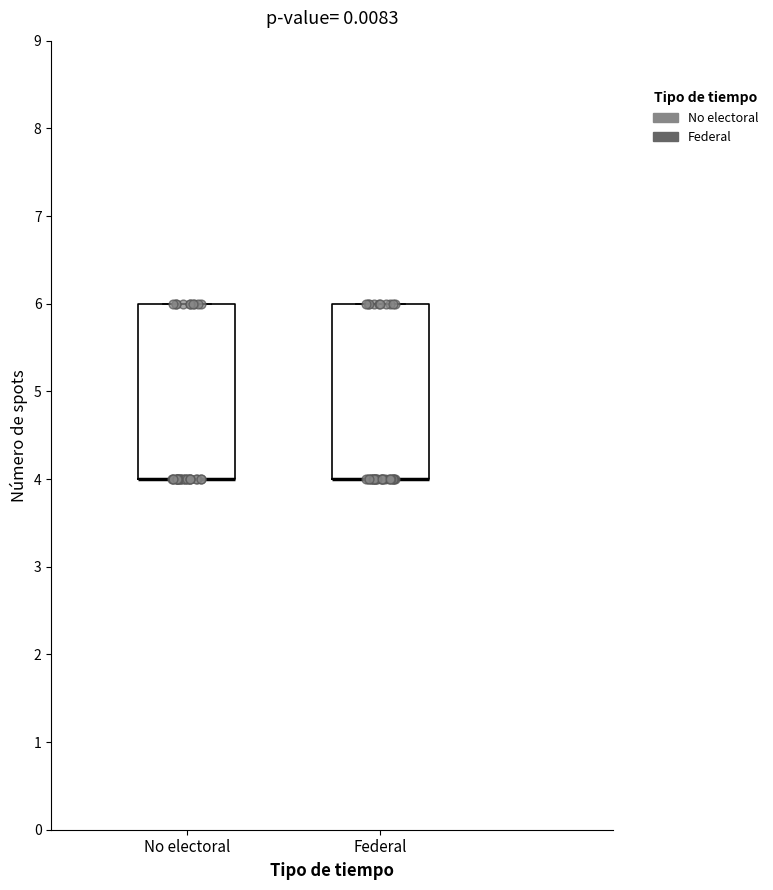

Where is the lower edge of the box for No electoral on the y-axis? The values are not printed on the chart, so give them approximately, as read against the axis.

4